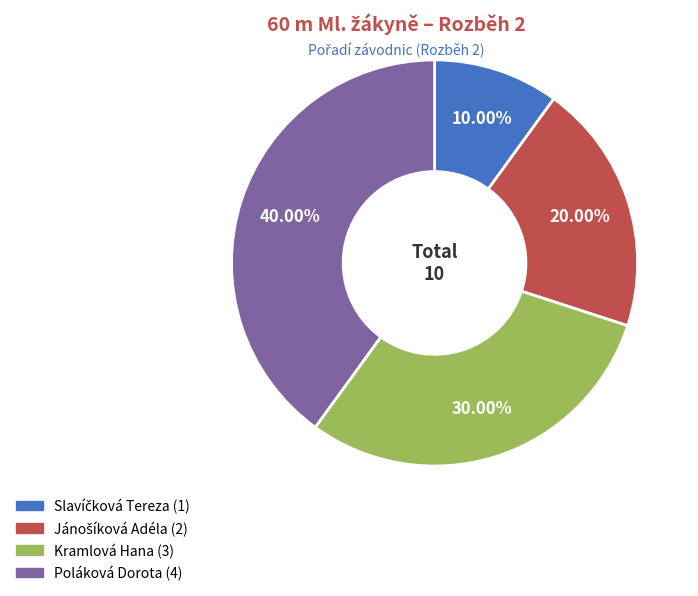

Which category has the biggest portion of the pie?

Poláková Dorota